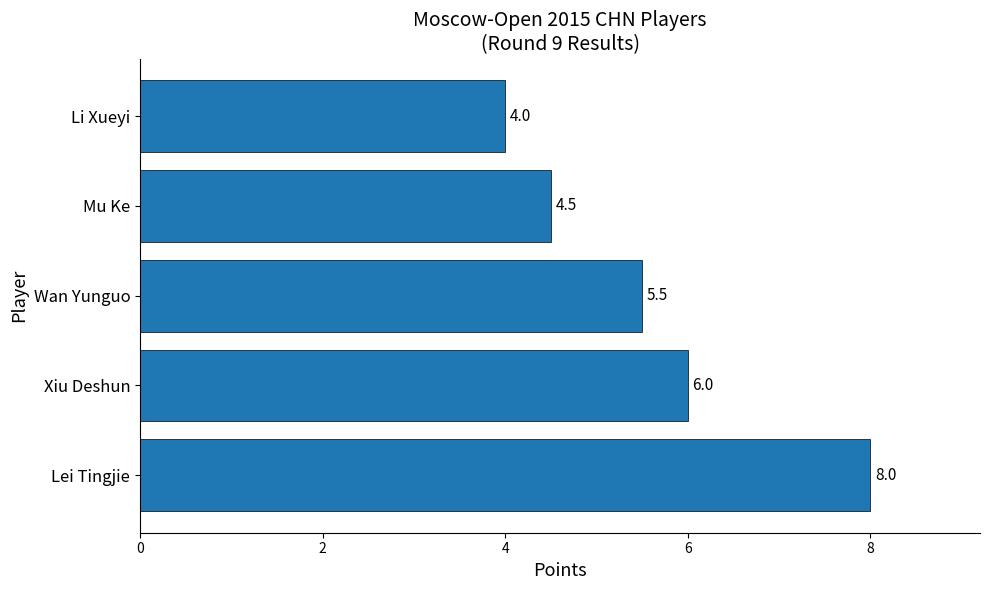

Is it true that the value at Mu Ke is 4.5?

True